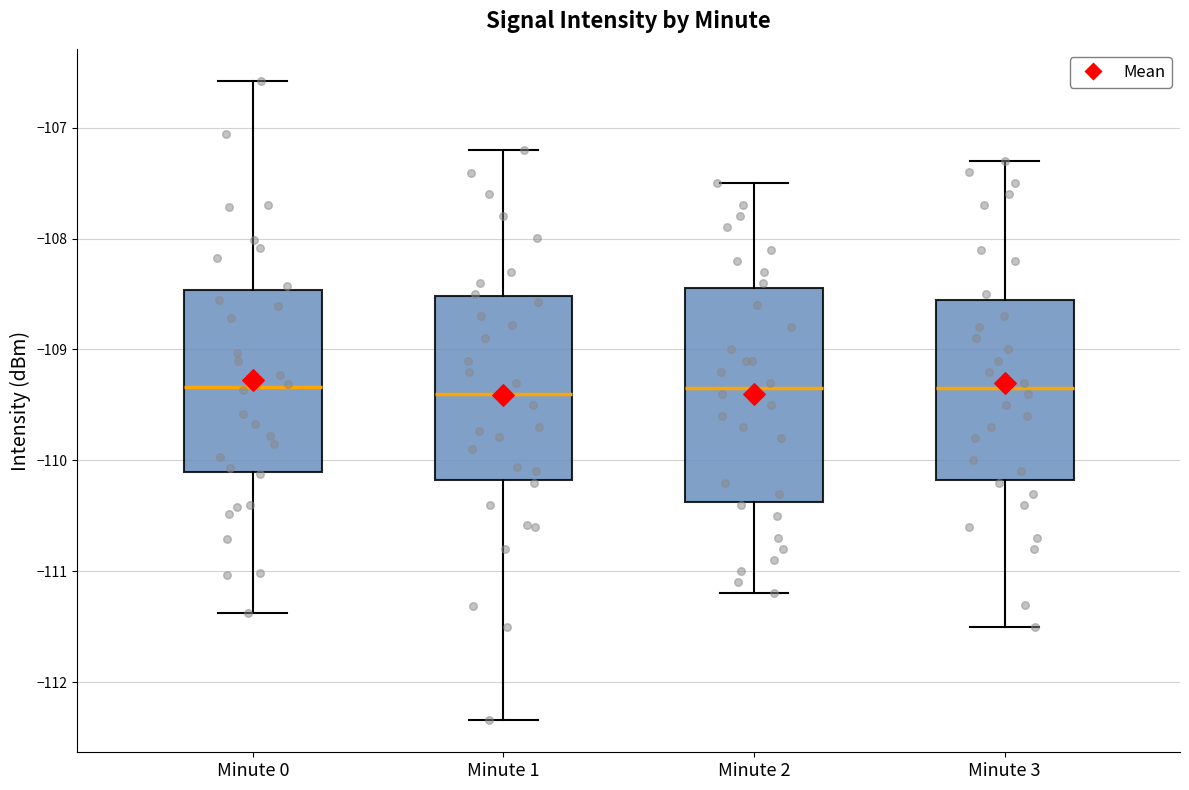

Reading left to right, transcribe this box plot: for each box, give where its median line is, the range the box spans, and where its two whiskers end, as read against the y-axis. The values are not printed on the chart, so give them approximately, as read against the axis.

Minute 0: median -109.3, box -110.1 to -108.5, whiskers -111.4 to -106.6
Minute 1: median -109.4, box -110.2 to -108.5, whiskers -112.3 to -107.2
Minute 2: median -109.3, box -110.4 to -108.4, whiskers -111.2 to -107.5
Minute 3: median -109.3, box -110.2 to -108.5, whiskers -111.5 to -107.3